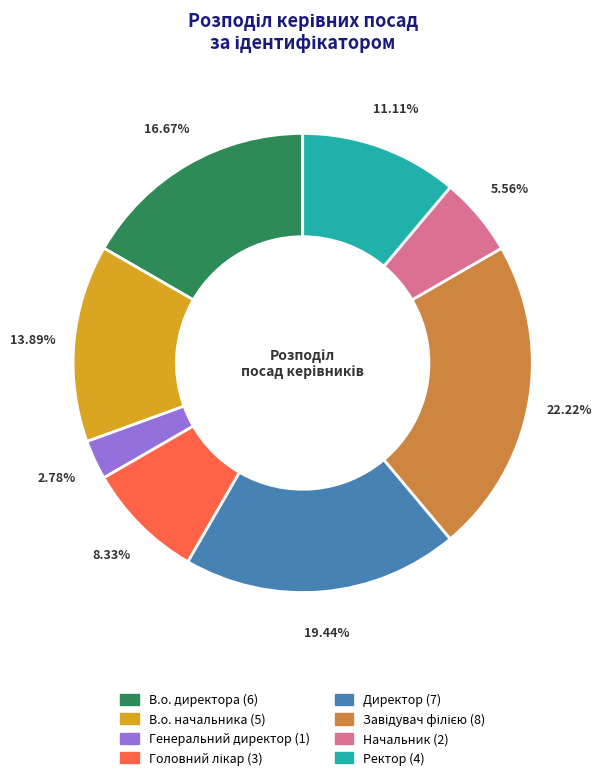

Approximately how many times larger is the value at В.о. начальника compared to Генеральний директор?

5.0